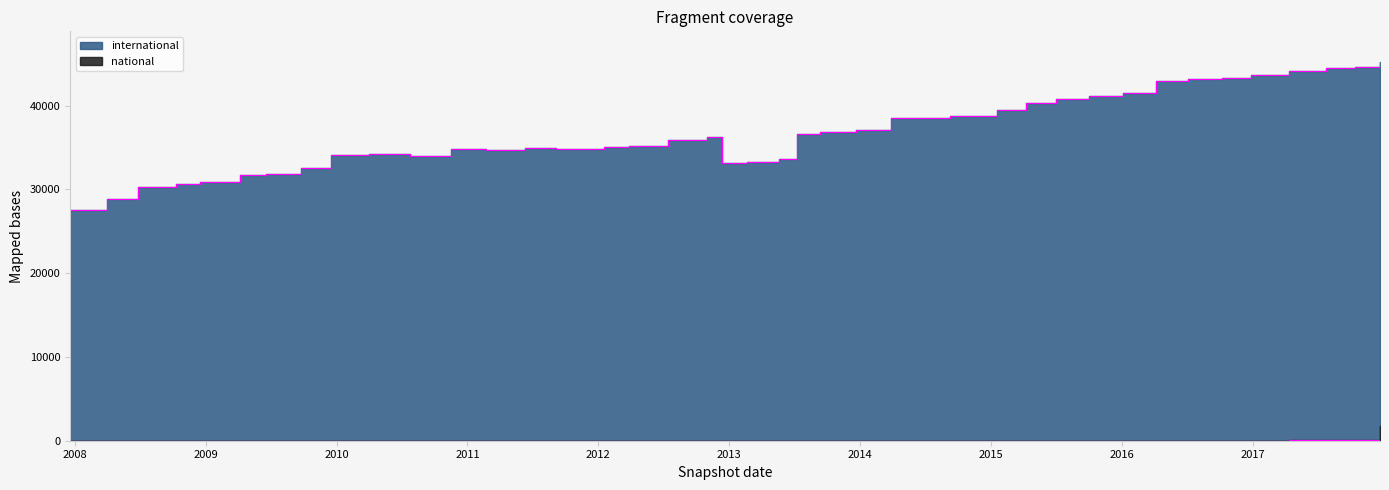

Is the value of international at 2009-04-06 greater than the value of national at 2009-09-25?

Yes